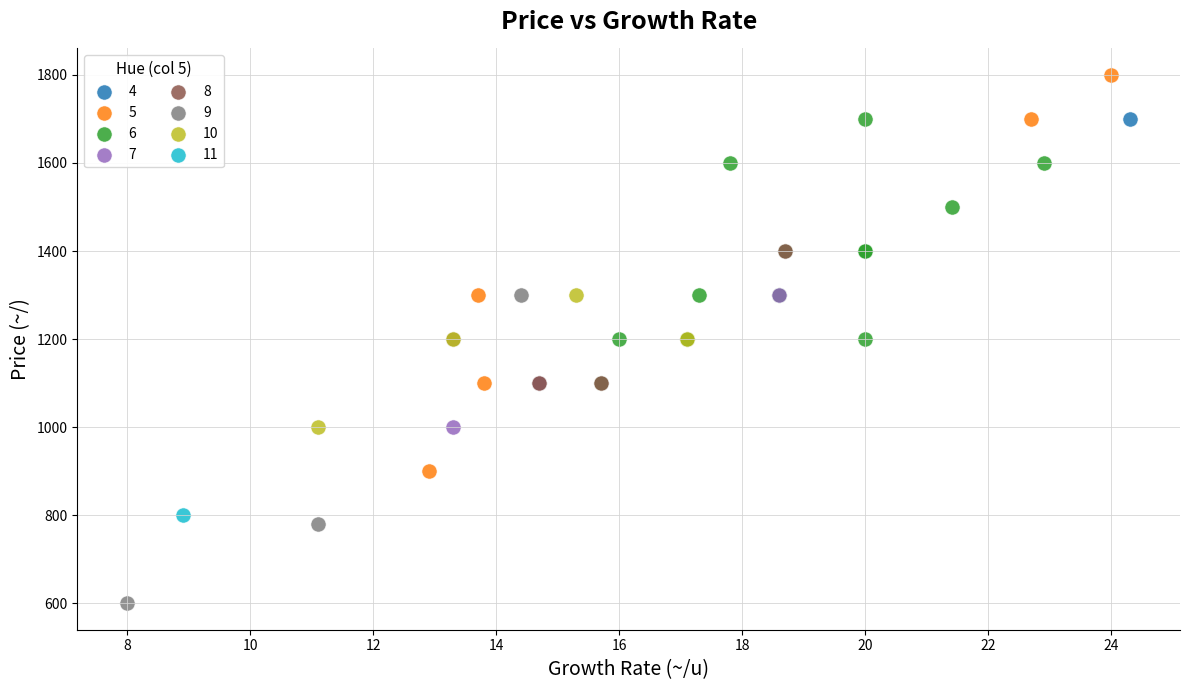

Which series reaches the maximum Y coordinate?

5